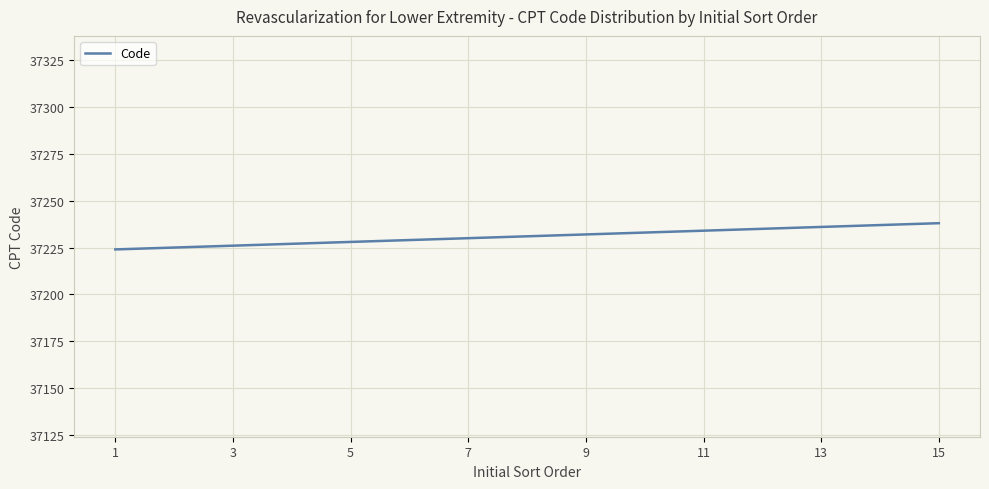

What is the difference between the maximum and minimum values?

14.0